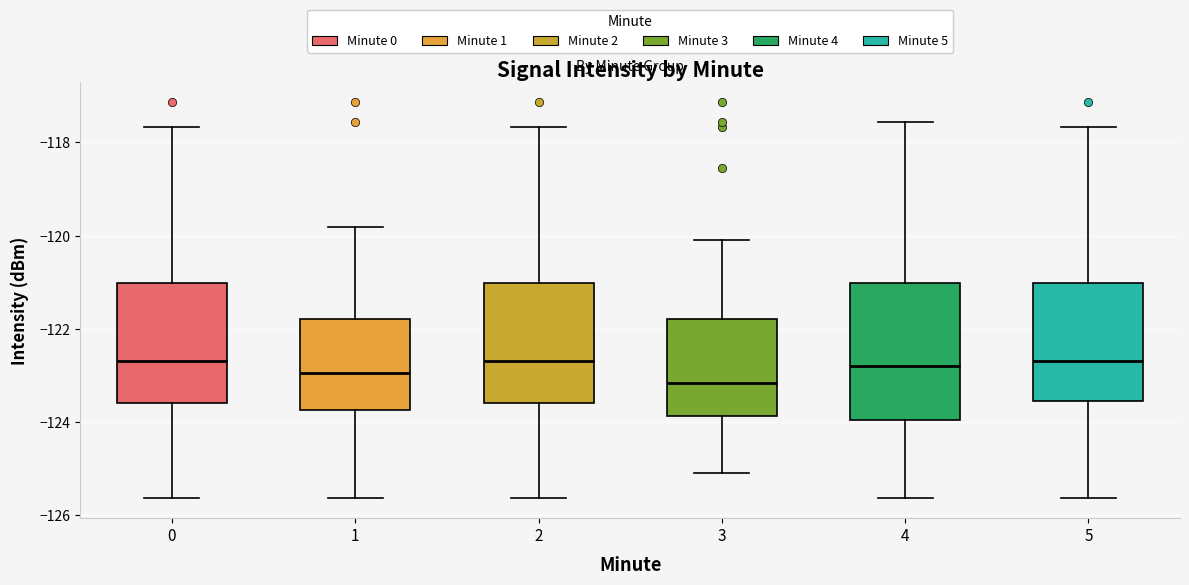

Reading left to right, read every box against the y-axis: the position of its median line, the range the box covers, and the ends of its whiskers. The values are not printed on the chart, so give them approximately, as read against the axis.

0: median -122.6, box -123.6 to -121.0, whiskers -125.6 to -117.6
1: median -123.0, box -123.8 to -121.8, whiskers -125.6 to -119.8
2: median -122.6, box -123.6 to -121.0, whiskers -125.6 to -117.6
3: median -123.2, box -123.8 to -121.8, whiskers -125.0 to -120.0
4: median -122.8, box -124.0 to -121.0, whiskers -125.6 to -117.6
5: median -122.6, box -123.6 to -121.0, whiskers -125.6 to -117.6